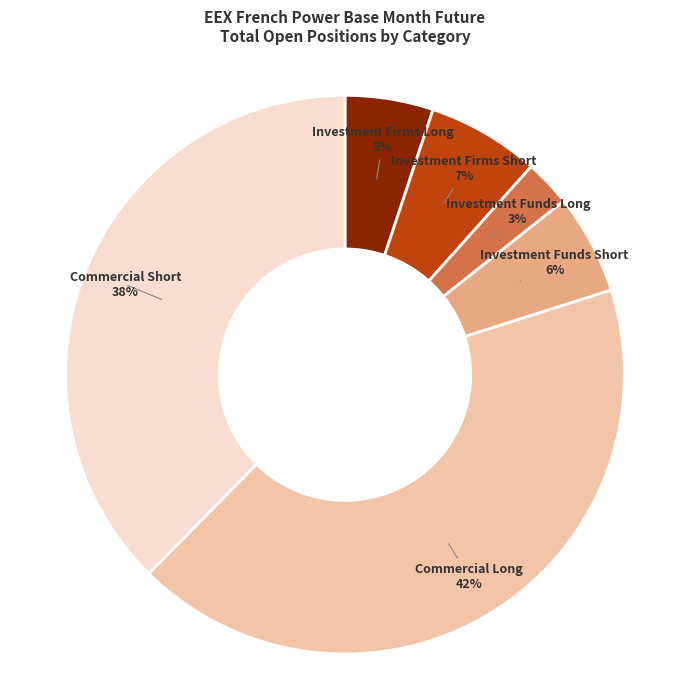

Is there a majority slice in this chart?

No